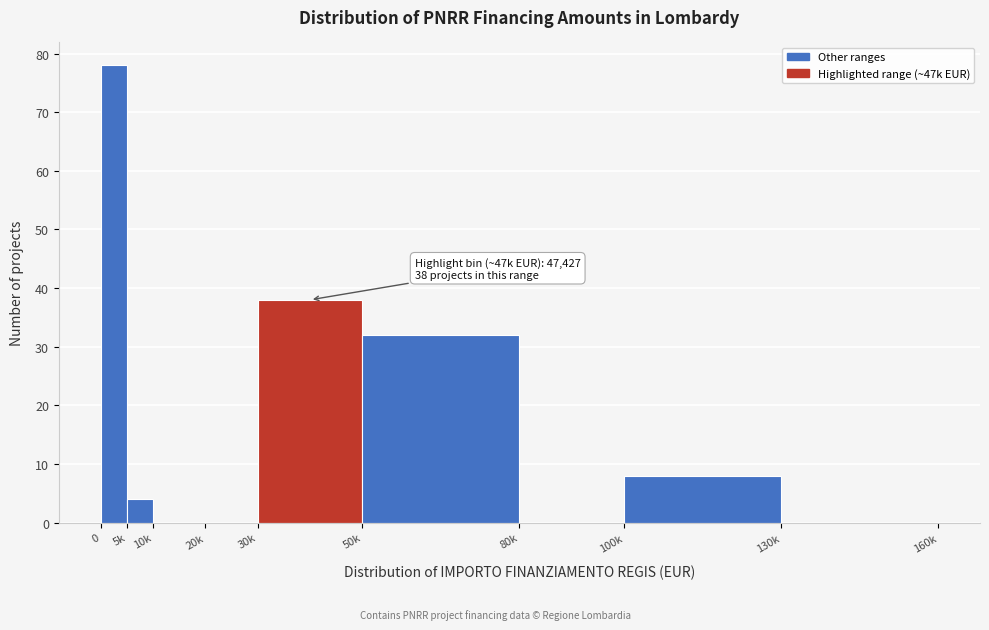

Reading left to right, what are all the values shown in this chart?

0=78	5k=4	10k=0	20k=0	30k=38	50k=32	80k=0	100k=8	130k=0